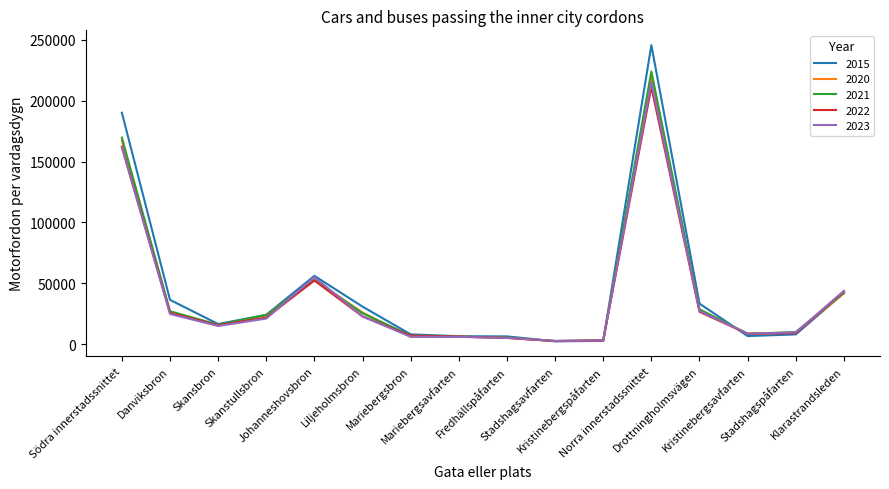

How many lines are shown in the chart?

5